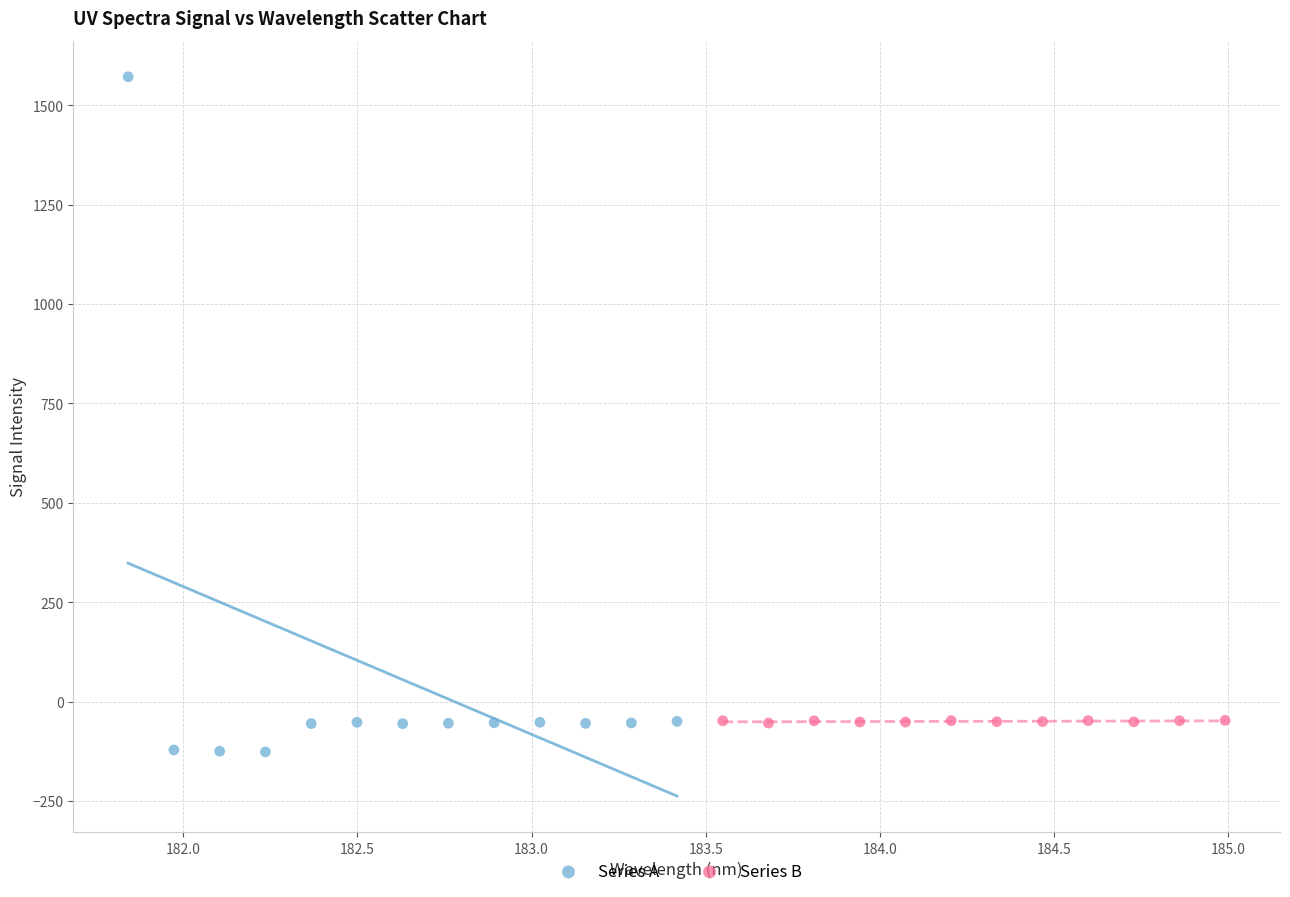

Which series reaches the minimum Y coordinate?

Series A